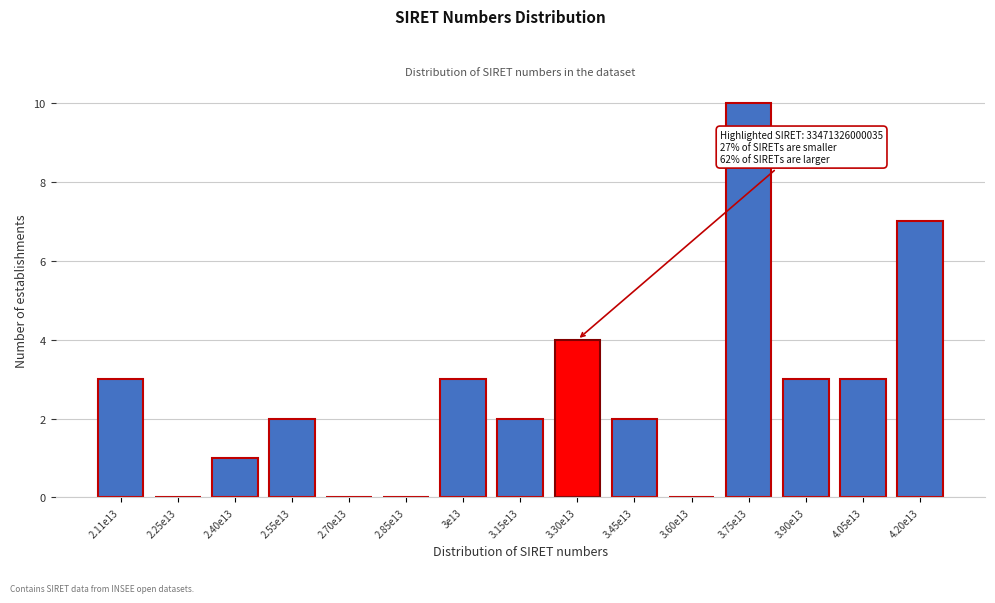

Reading left to right, extract all data points from this chart.

2.11e13=3	2.25e13=0	2.40e13=1	2.55e13=2	2.70e13=0	2.85e13=0	3e13=3	3.15e13=2	3.30e13=4	3.45e13=2	3.60e13=0	3.75e13=10	3.90e13=3	4.05e13=3	4.20e13=7